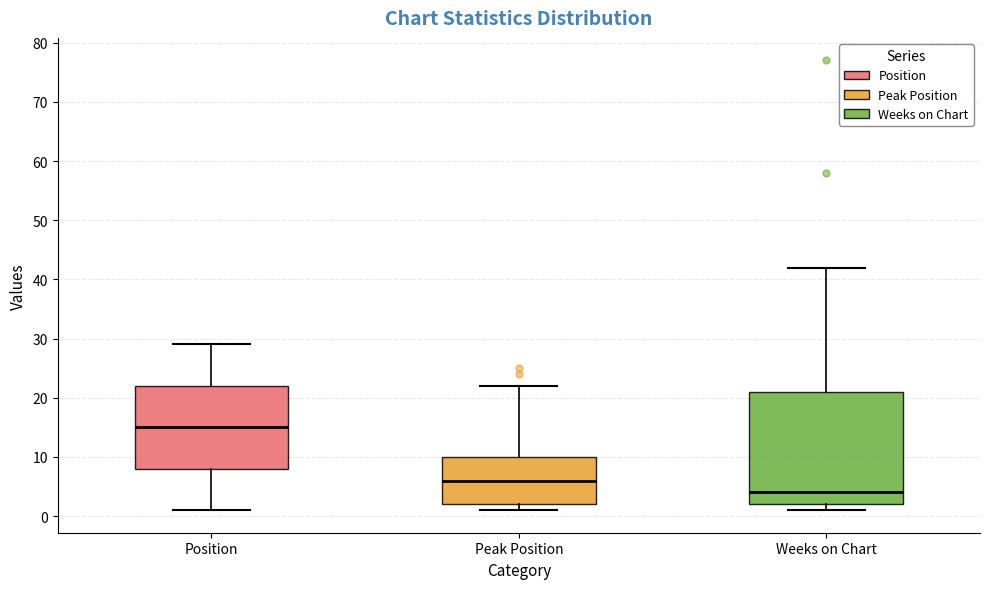

Where does the median line of the box for Peak Position sit on the y-axis? The values are not printed on the chart, so give them approximately, as read against the axis.

6